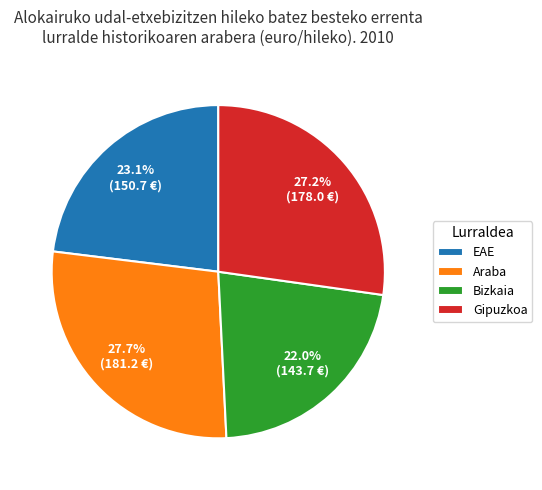

What is the ratio of the value at Bizkaia to the value at EAE?

1.0